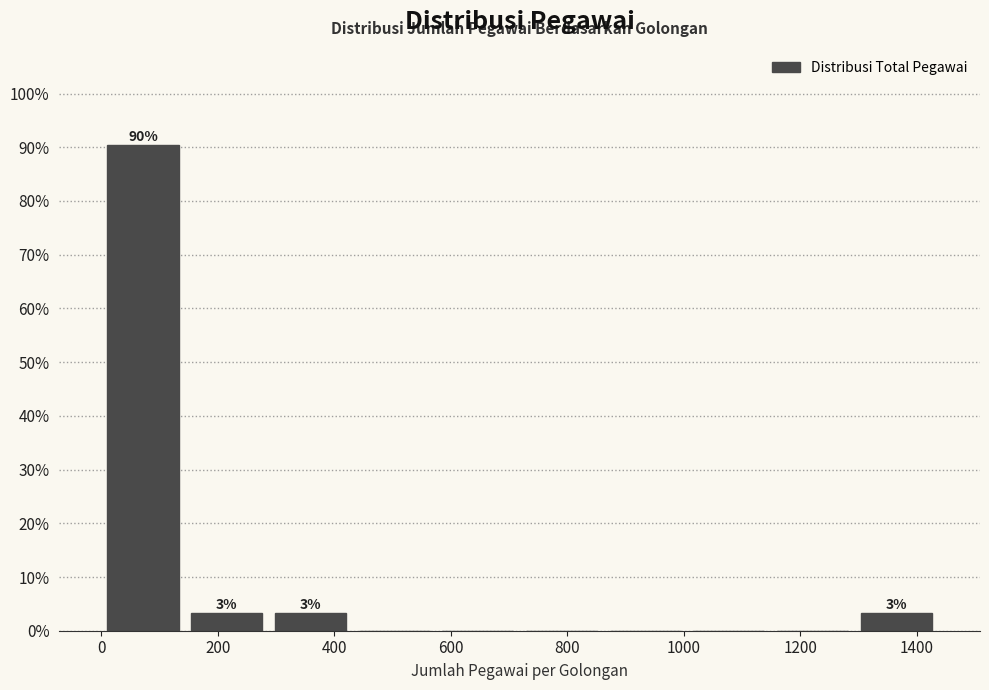

Over which range of the x-axis is the bar tallest?

0 to 140